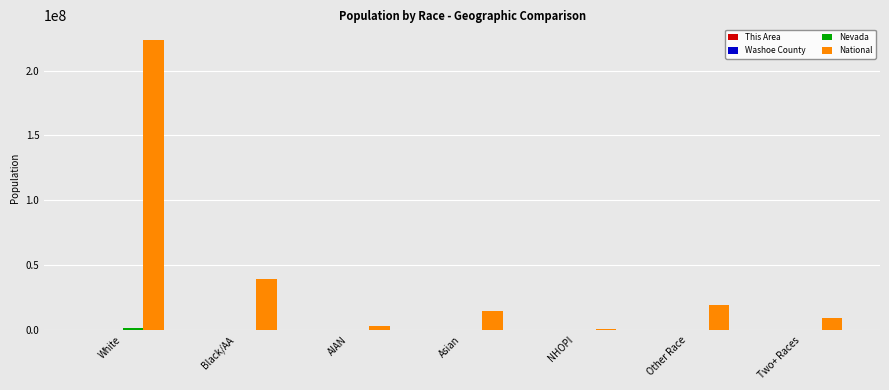

Which label corresponds to the largest value in the chart?

White